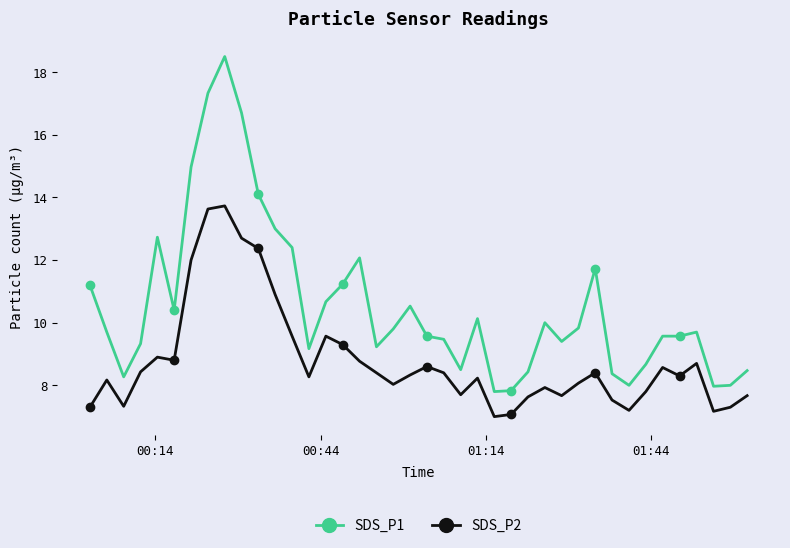

What is the value of the SDS_P1 point at the 12th from the left?

13.0